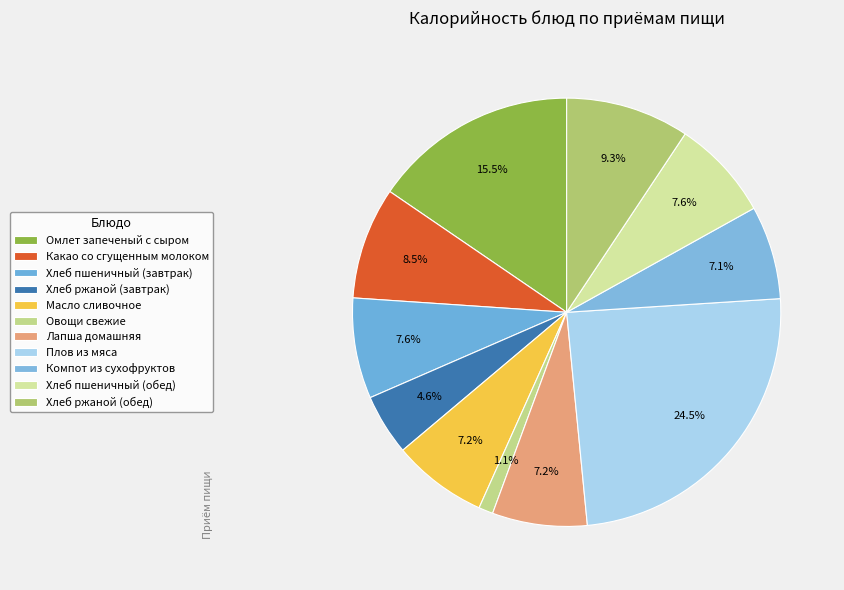

True or false: Хлеб пшеничный (завтрак) accounts for 1% of the total.

False